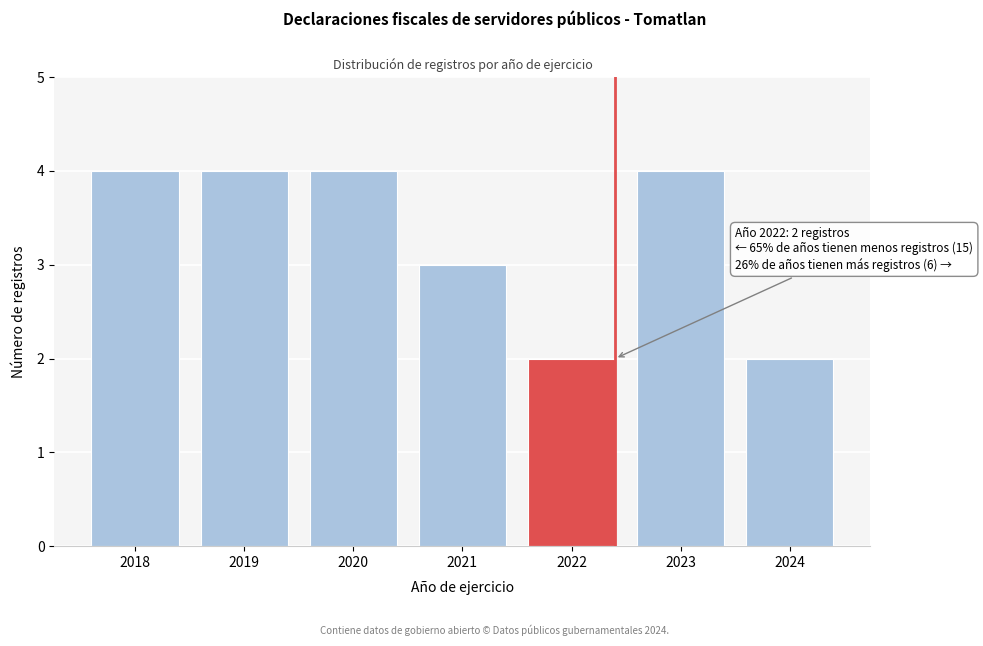

Reading right to left, extract all data points from this chart.

2	4	2	3	4	4	4